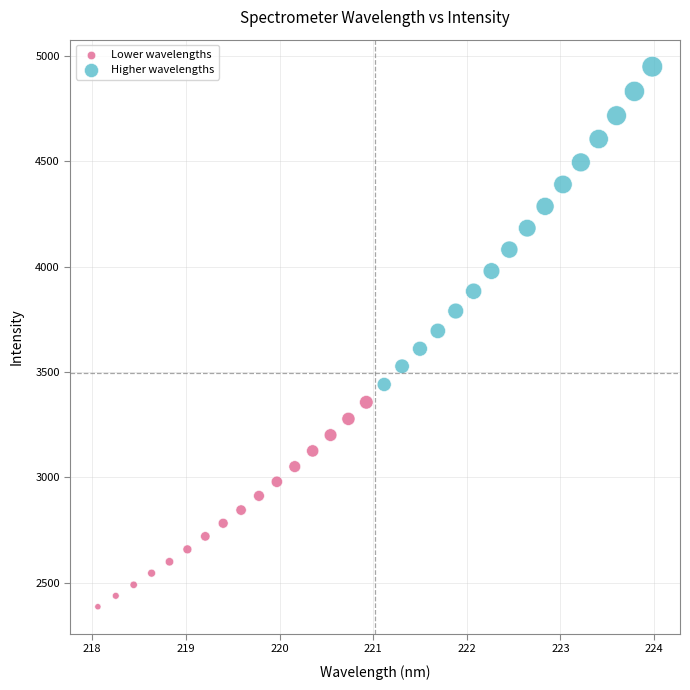

Which series has the widest spread of Y values?

Higher wavelengths